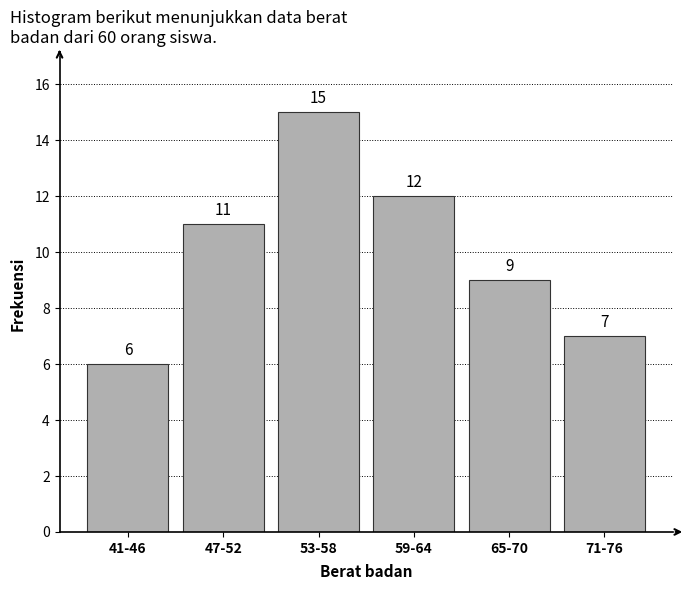

Reading left to right, what are all the values shown in this chart?

6	11	15	12	9	7